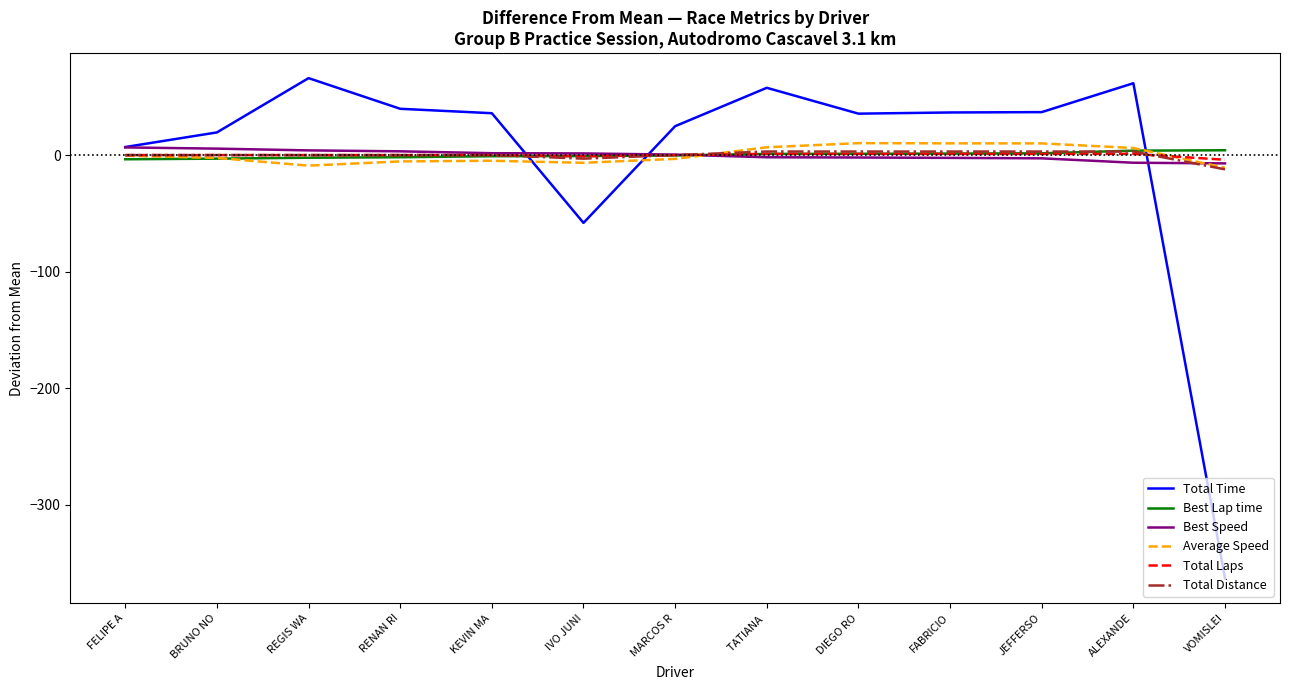

What is the approximate value of Best Speed at DIEGO RO?

-2.1